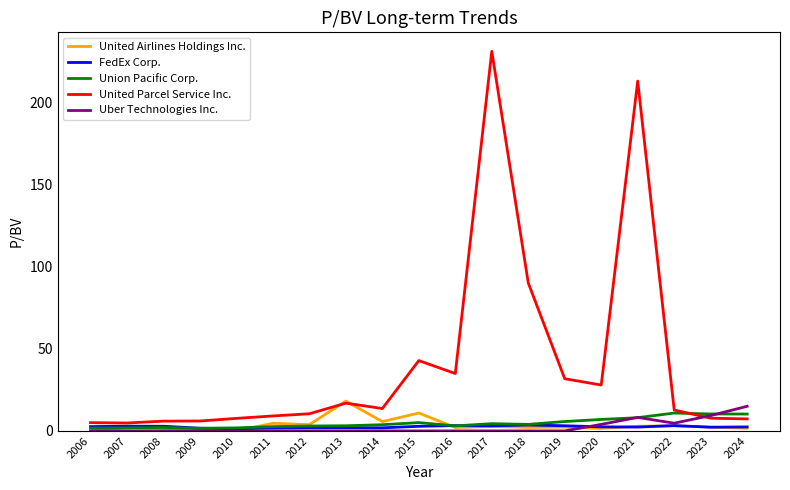

What is the approximate value of Union Pacific Corp. at 2020?

7.0